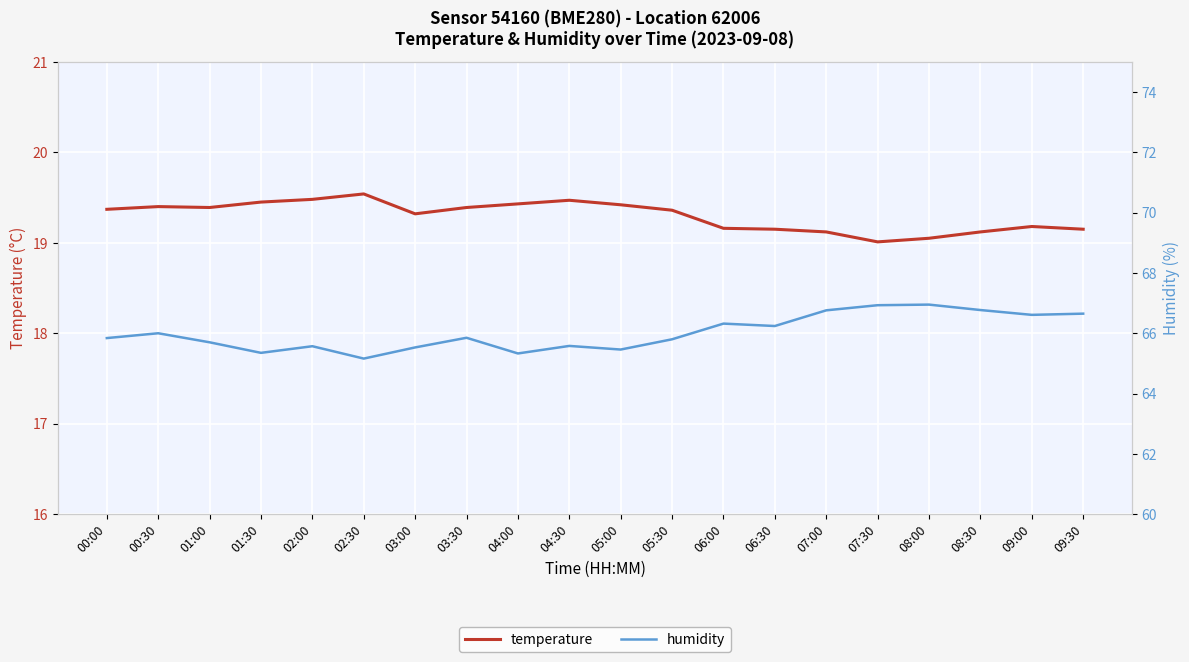

What is the value of the humidity point at the 13th from the left?

66.3